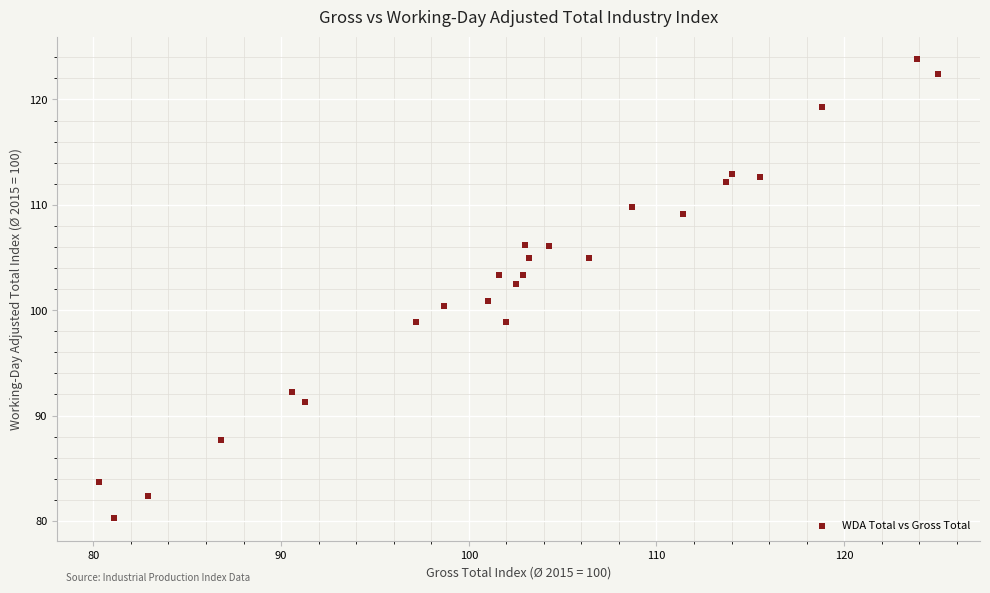

What is the range of X values (max minus min)?

44.7